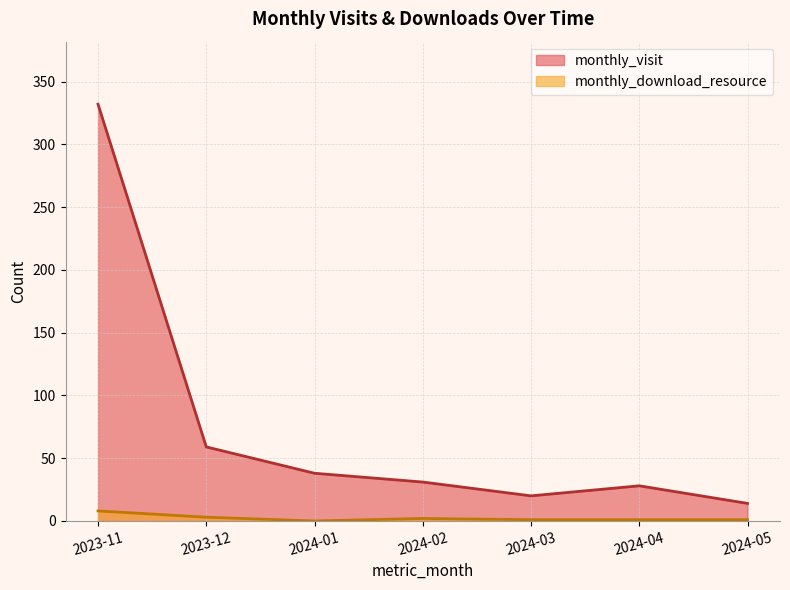

What is the approximate value of monthly_download_resource at 2024-04?

1